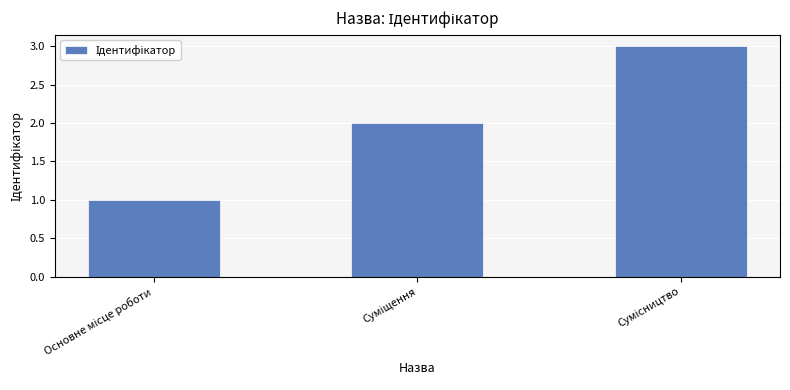

Count the values in the range 1 to 3.

3